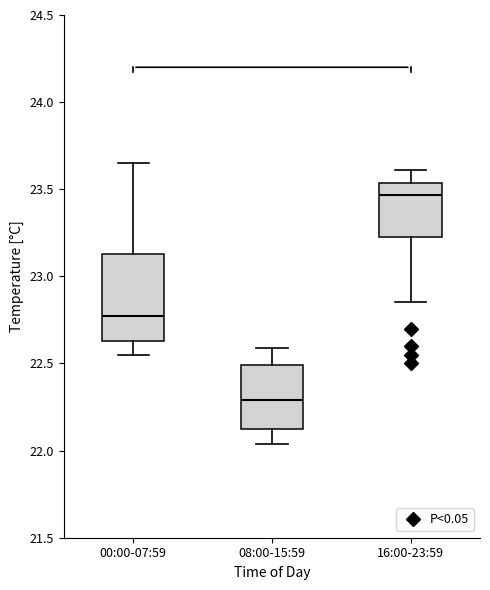

Reading left to right, transcribe this box plot: for each box, give where its median line is, the range the box spans, and where its two whiskers end, as read against the y-axis. The values are not printed on the chart, so give them approximately, as read against the axis.

00:00-07:59: median 22.75, box 22.65 to 23.15, whiskers 22.55 to 23.65
08:00-15:59: median 22.30, box 22.15 to 22.50, whiskers 22.05 to 22.60
16:00-23:59: median 23.45, box 23.25 to 23.55, whiskers 22.85 to 23.60